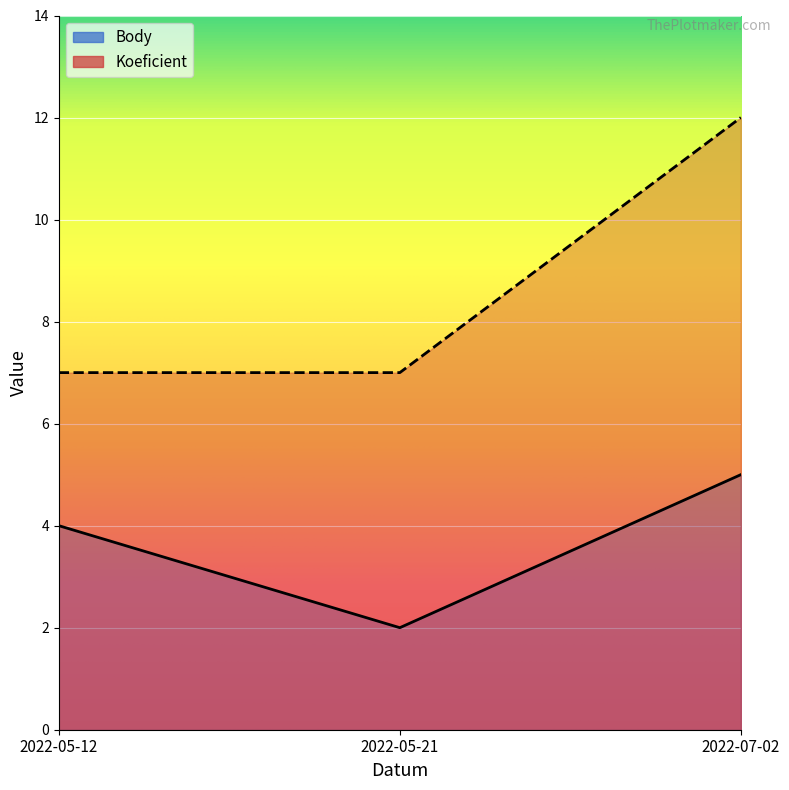

Which series changed the most between 2022-05-21 and 2022-07-02?

Koeficient